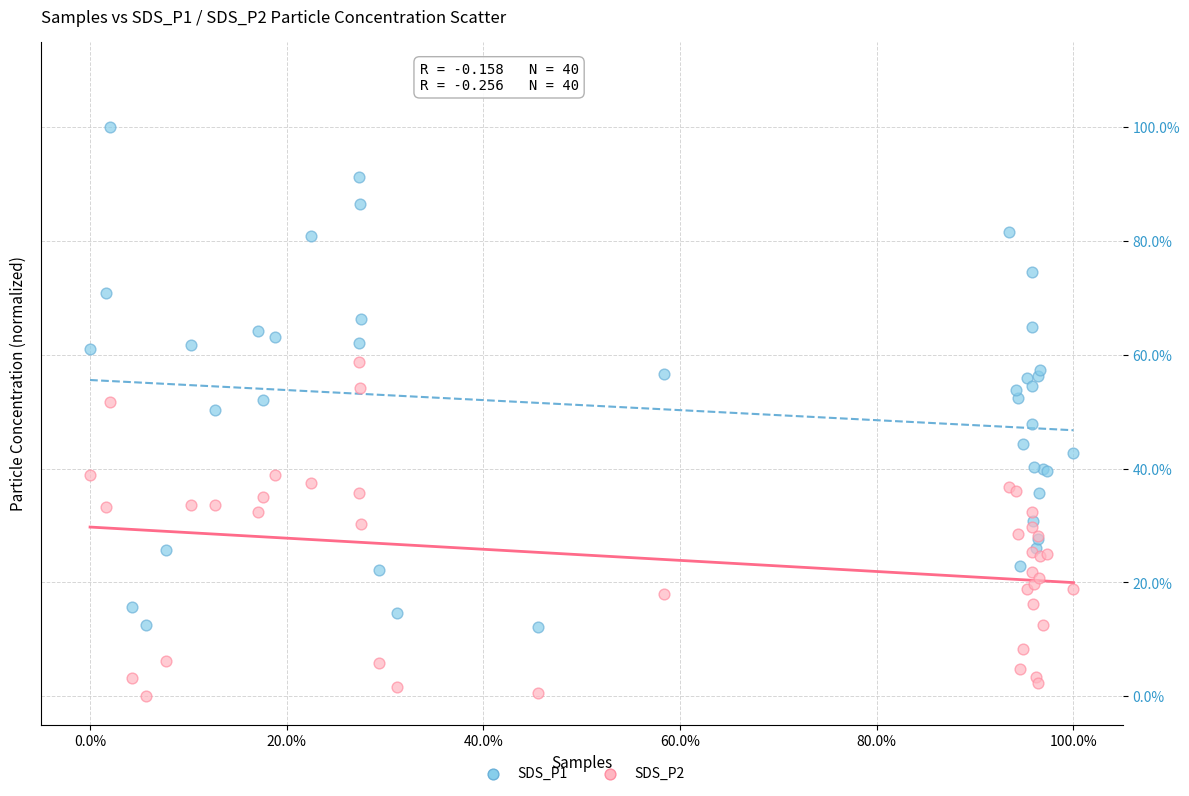

What are all the series names shown in the legend?

SDS_P1, SDS_P2